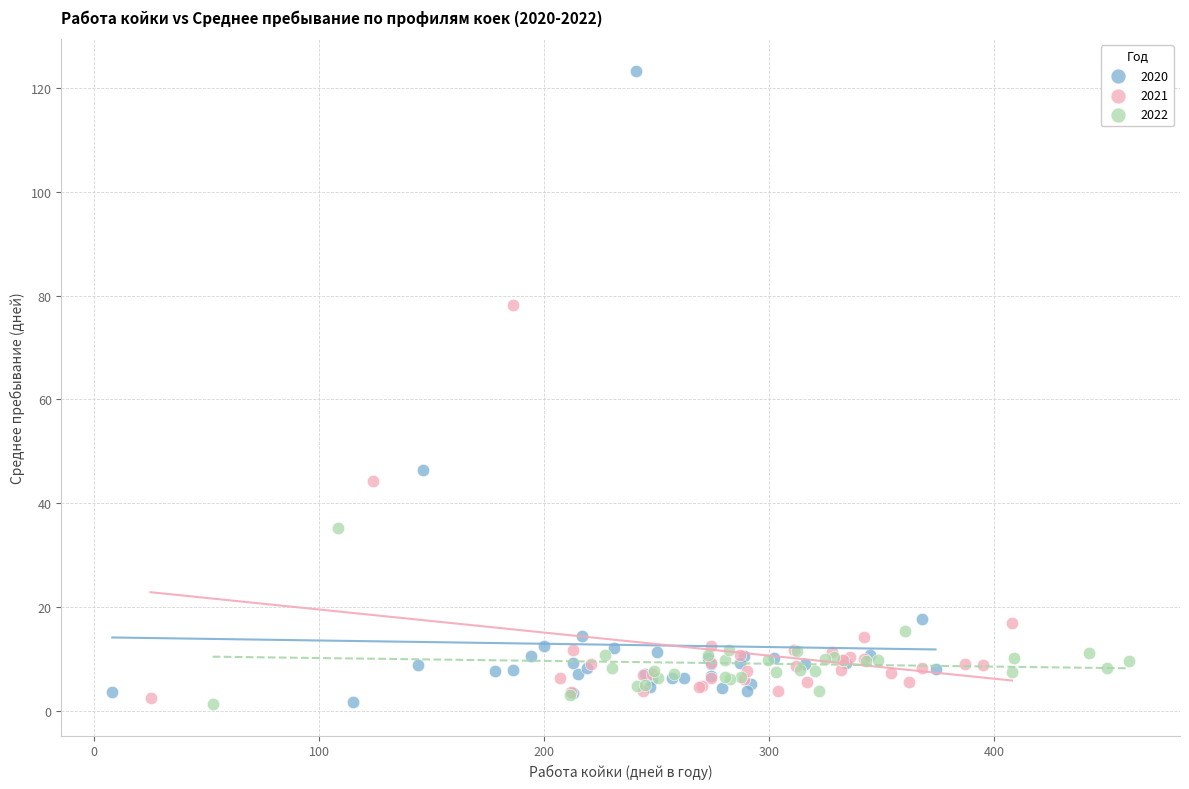

Which series has the largest Y range (max minus min)?

2020